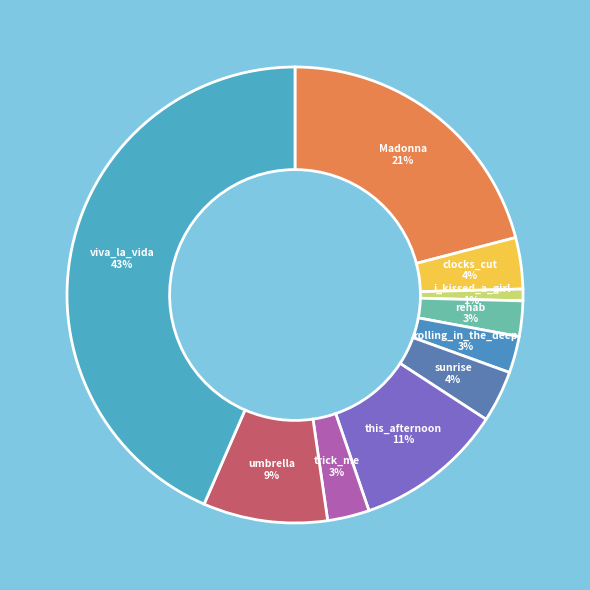

What is the largest slice in the pie chart?

viva_la_vida